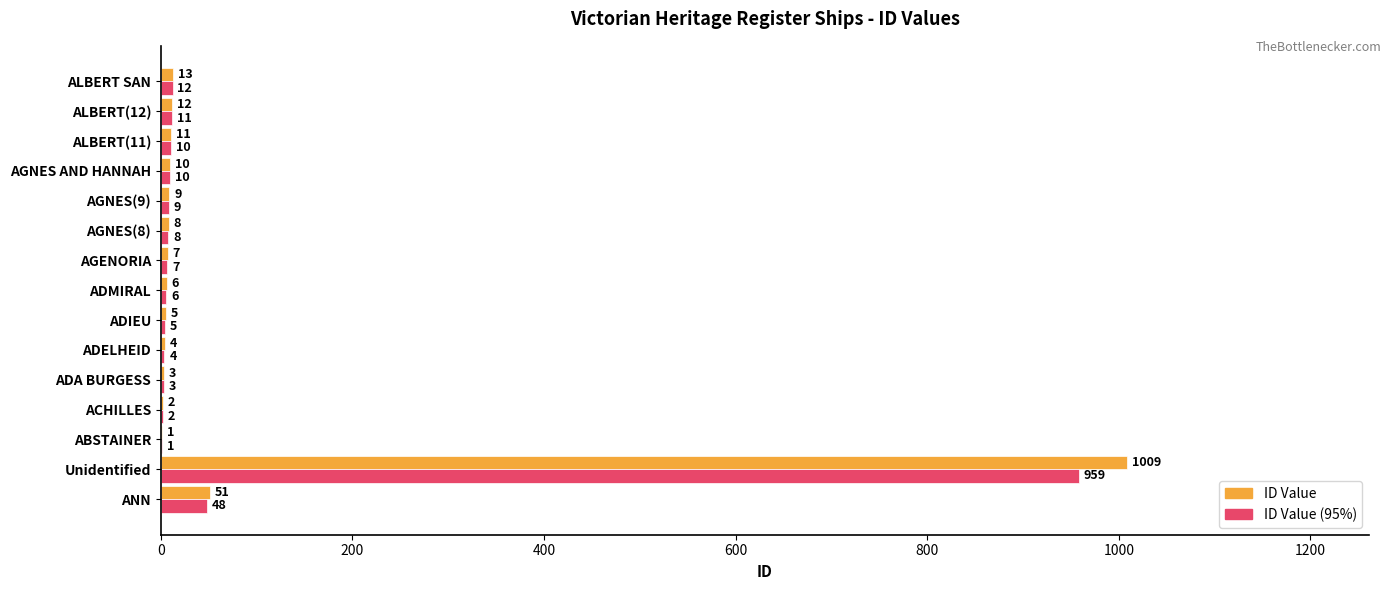

The ID Value (95%) series shows 1.9 at ACHILLES. True or false?

True